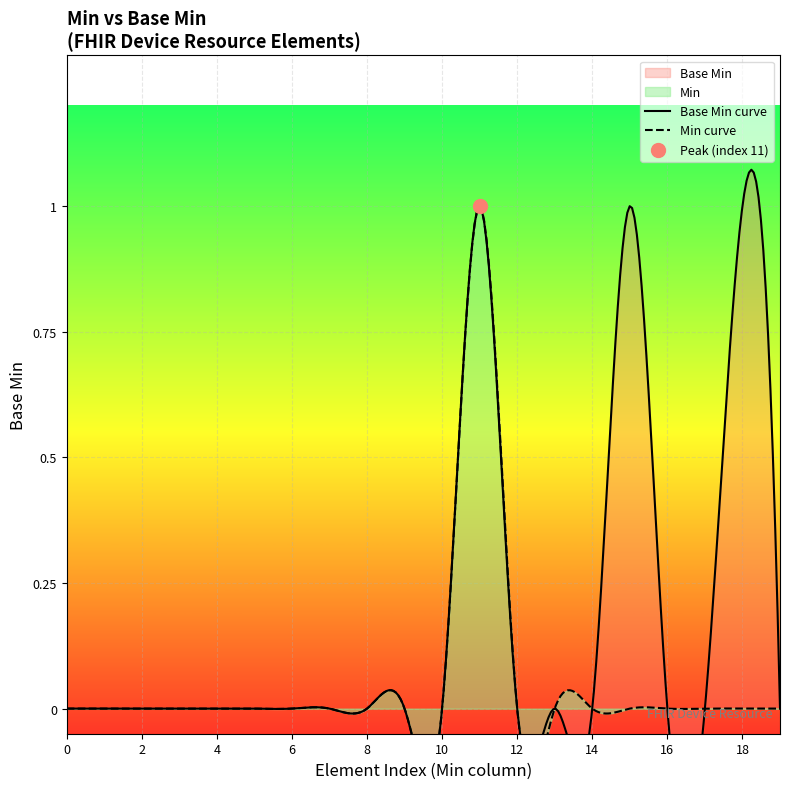

What is the change in value from 0 to 1?

+1